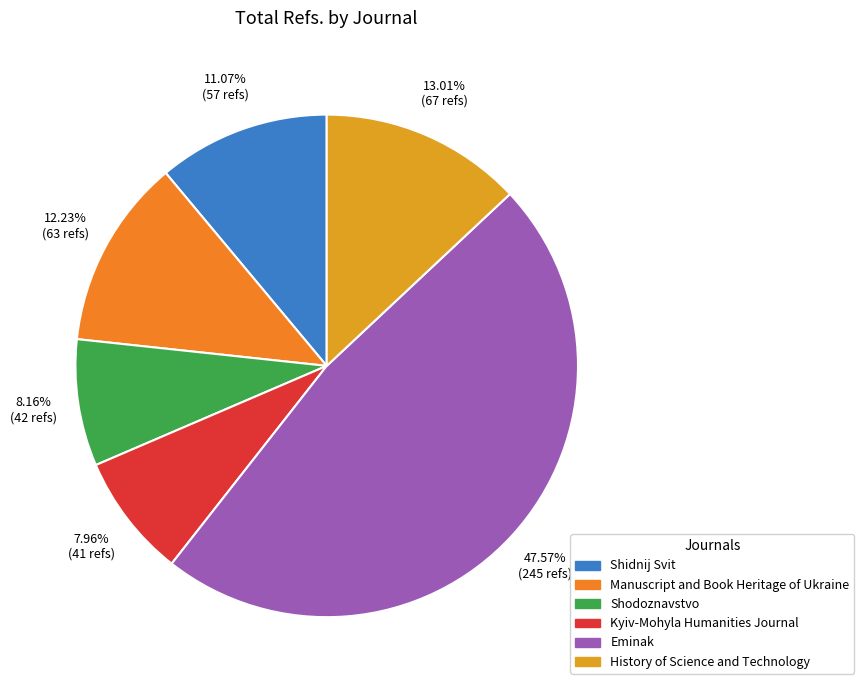

To the nearest percent, what is the average slice percentage?

17%